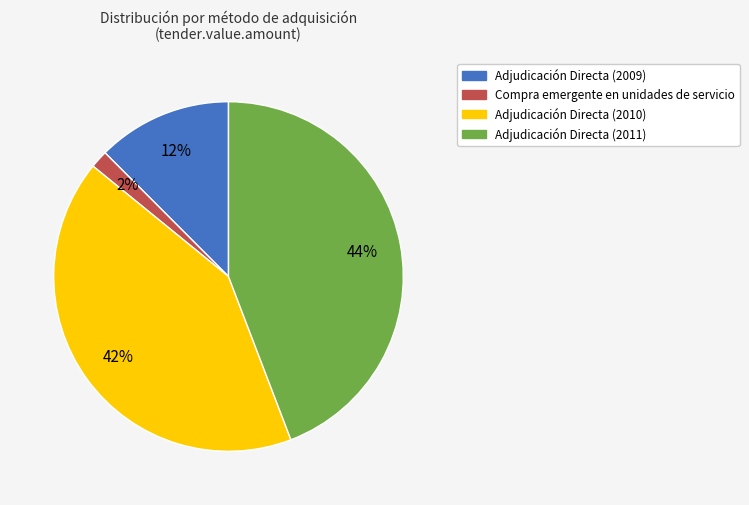

Do Adjudicación Directa (2010) and Compra emergente en unidades de servicio together represent more than half of the pie?

No